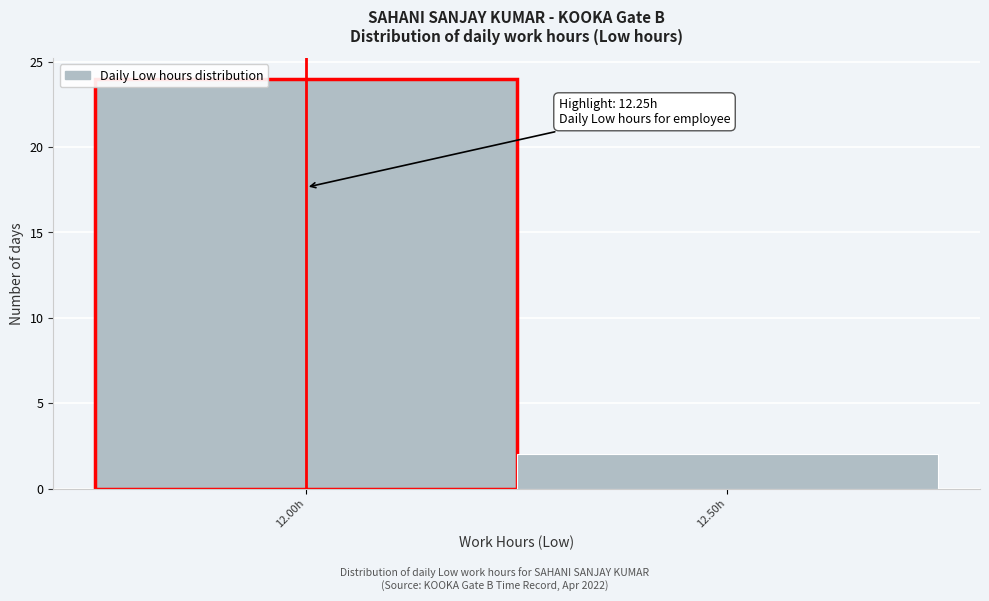

Reading left to right, list all the values displayed in this chart.

12.00h=24	12.50h=2